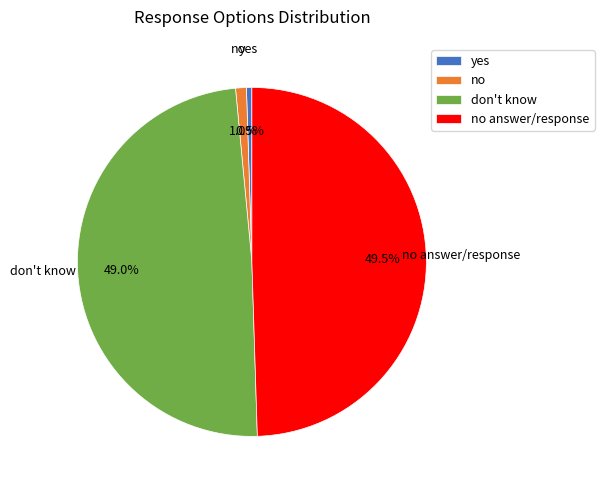

The don't know slice represents 37% of the pie. True or false?

False